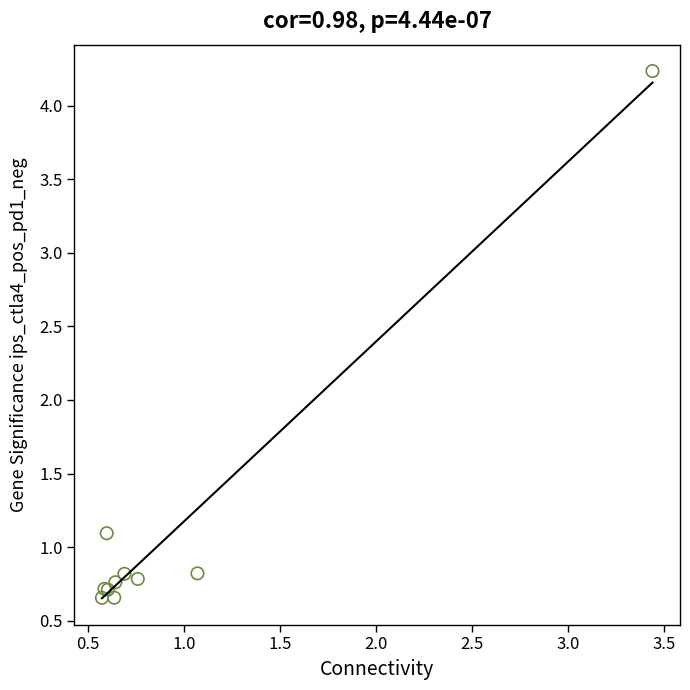

What Y value in the scatter plot is closest to 2?

1.1